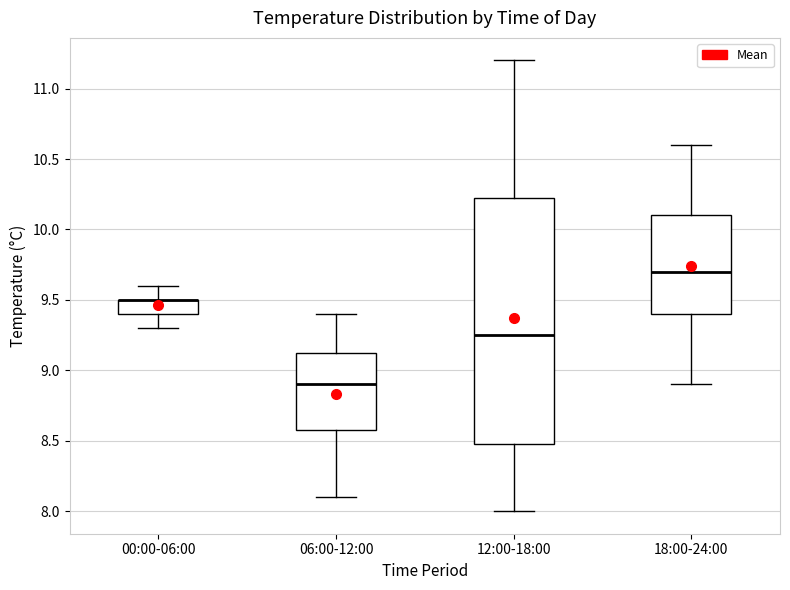

Which box is the tallest, from its lower edge to its upper edge?

12:00-18:00